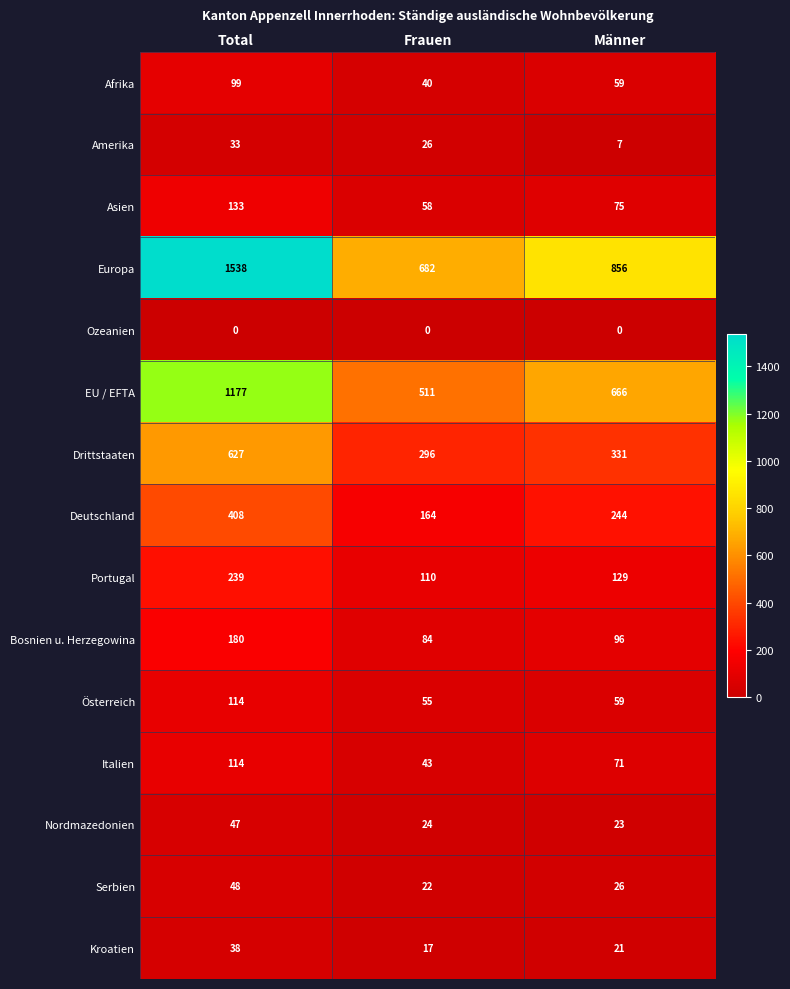

At which label does EU / EFTA first exceed 666?

Total